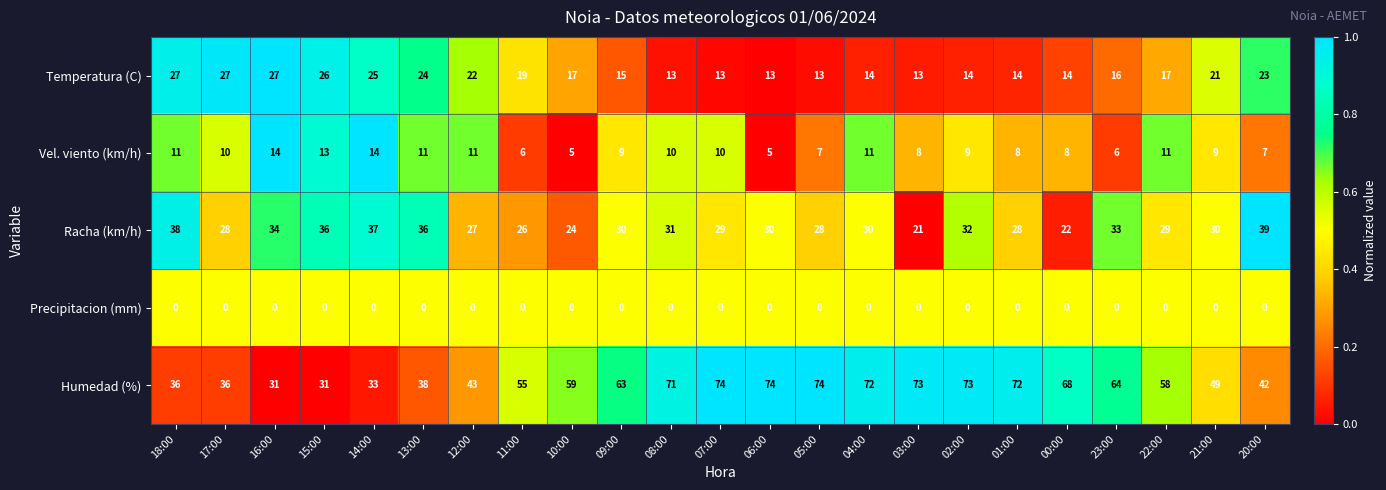

What is the minimum value for Vel. viento (km/h)?

5